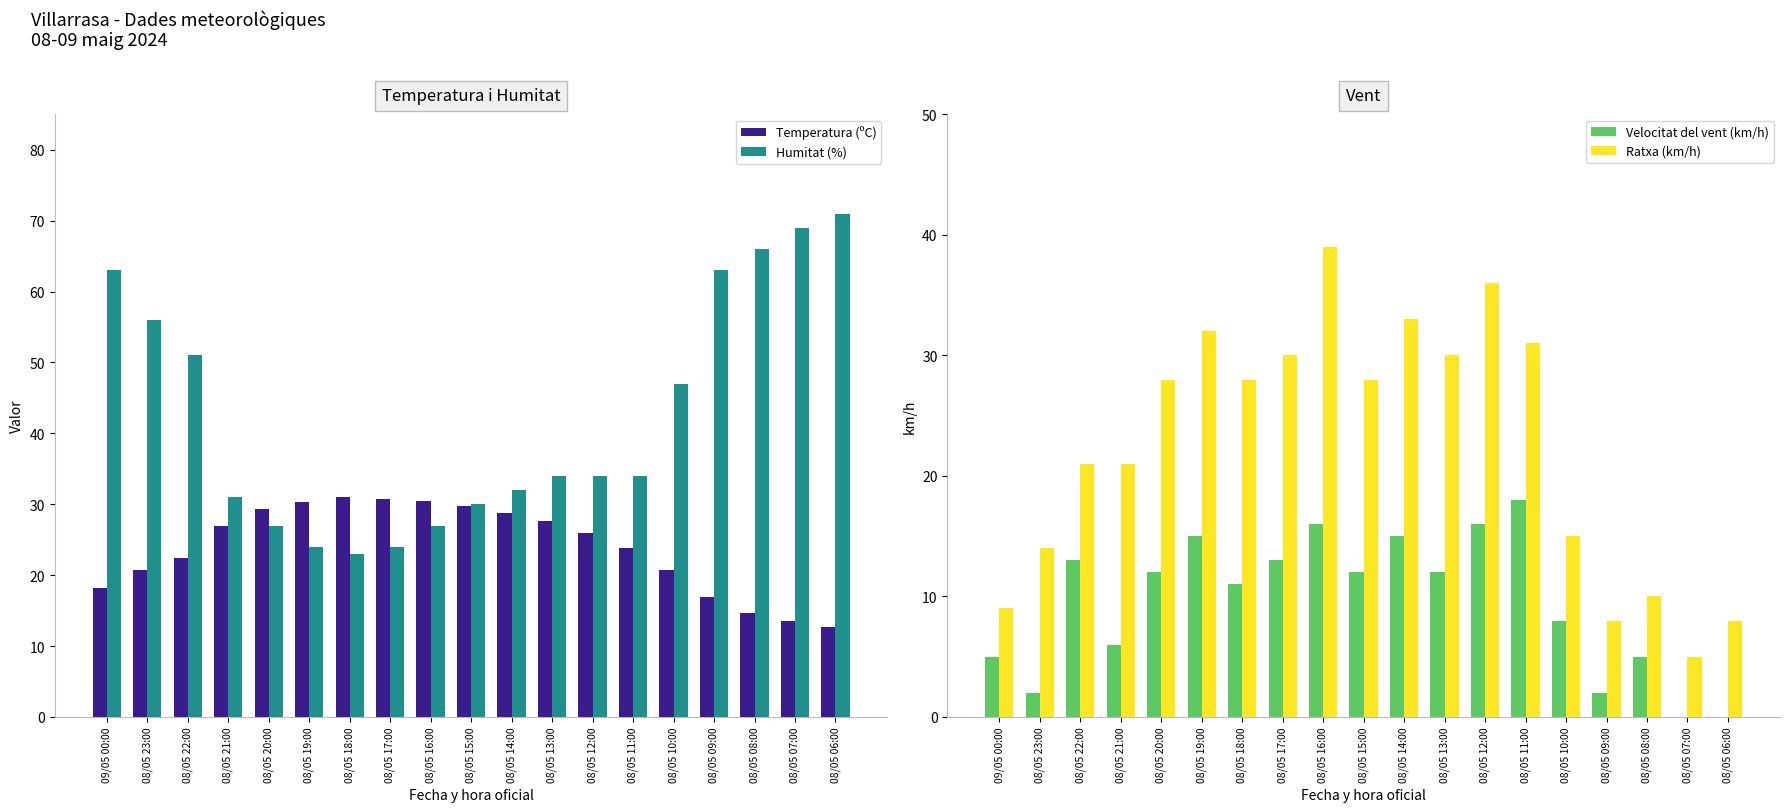

What is the label of the 5th bar from the left?

08/05 20:00